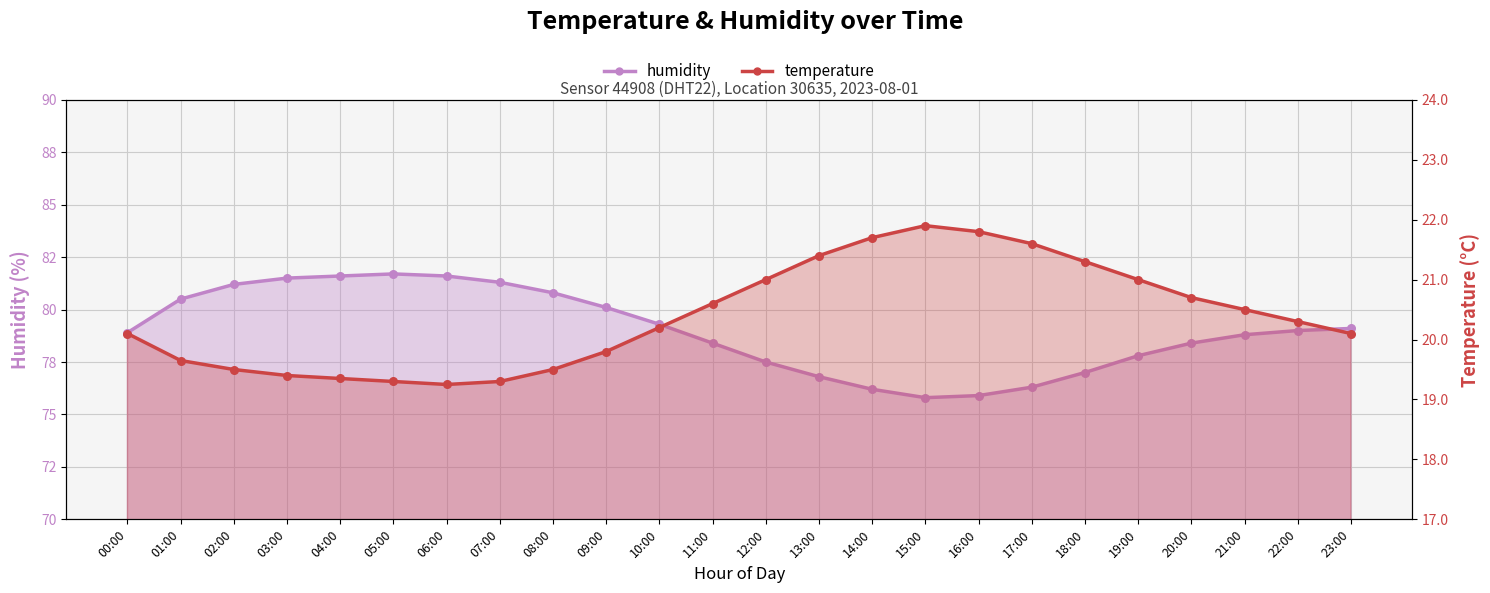

Which series reaches the maximum Y coordinate?

humidity